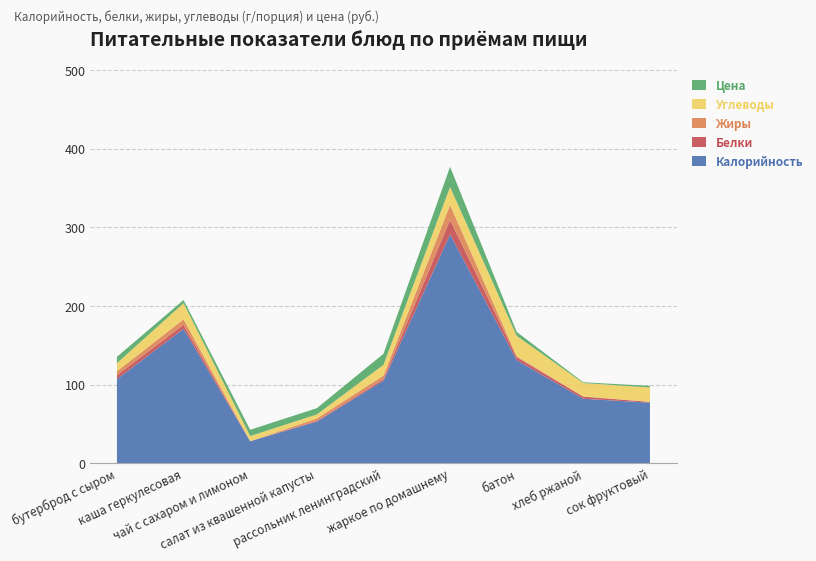

Reading right to left, extract all data points from this chart.

Калорийность: сок фруктовый=77.0	хлеб ржаной=82.0	батон=131.0	жаркое по домашнему=291.0	рассольник ленинградский=105.0	салат из квашенной капусты=53.0	чай с сахаром и лимоном=28.0	каша геркулесовая=171.0	бутерброд с сыром=107.0
Белки: сок фруктовый=1.0	хлеб ржаной=2.6	батон=3.8	жаркое по домашнему=18.4	рассольник ленинградский=2.0	салат из квашенной капусты=1.0	чай с сахаром и лимоном=0.0	каша геркулесовая=5.0	бутерброд с сыром=5.0
Жиры: сок фруктовый=0.2	хлеб ржаной=0.3	батон=1.4	жаркое по домашнему=19.1	рассольник ленинградский=4.4	салат из квашенной капусты=3.1	чай с сахаром и лимоном=0.0	каша геркулесовая=7.0	бутерброд с сыром=5.0
Углеводы: сок фруктовый=18.2	хлеб ржаной=17.0	батон=25.7	жаркое по домашнему=22.8	рассольник ленинградский=13.8	салат из квашенной капусты=5.0	чай с сахаром и лимоном=6.6	каша геркулесовая=20.5	бутерброд с сыром=10.3
Цена: сок фруктовый=2.0	хлеб ржаной=1.0	батон=5.0	жаркое по домашнему=25.6	рассольник ленинградский=14.0	салат из квашенной капусты=8.0	чай с сахаром и лимоном=8.0	каша геркулесовая=4.0	бутерброд с сыром=8.0